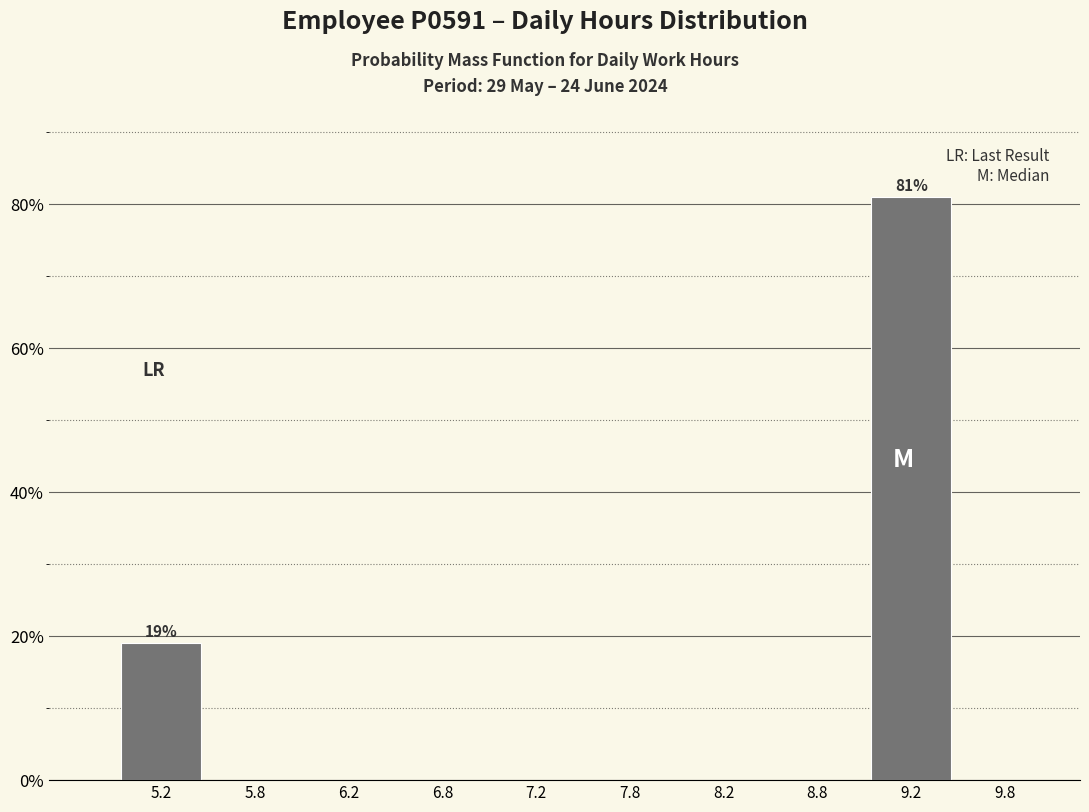

Over which range of the x-axis is the bar tallest?

9.0 to 9.5